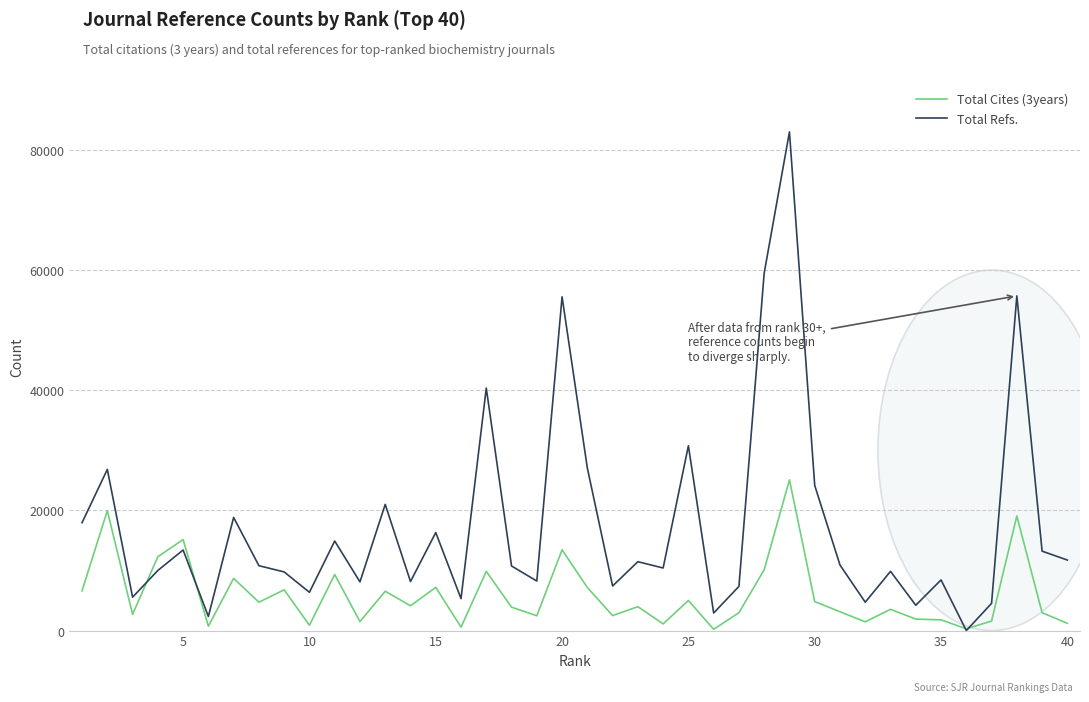

Which series has the widest spread of values?

Total Refs.